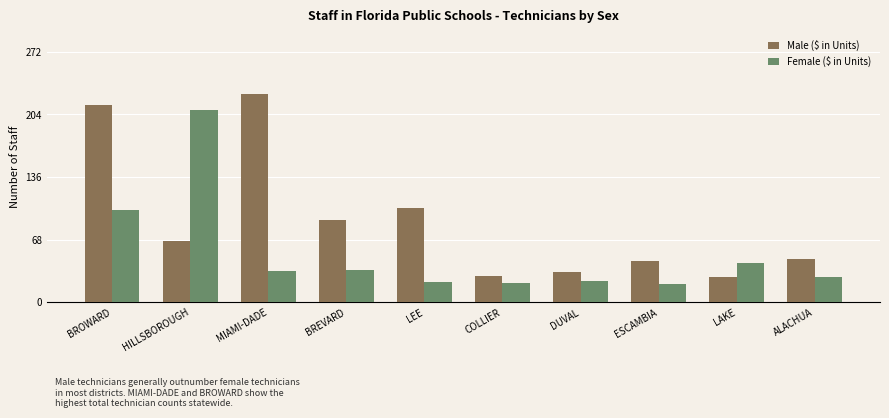

At which label does Male ($ in Units) reach its peak?

MIAMI-DADE